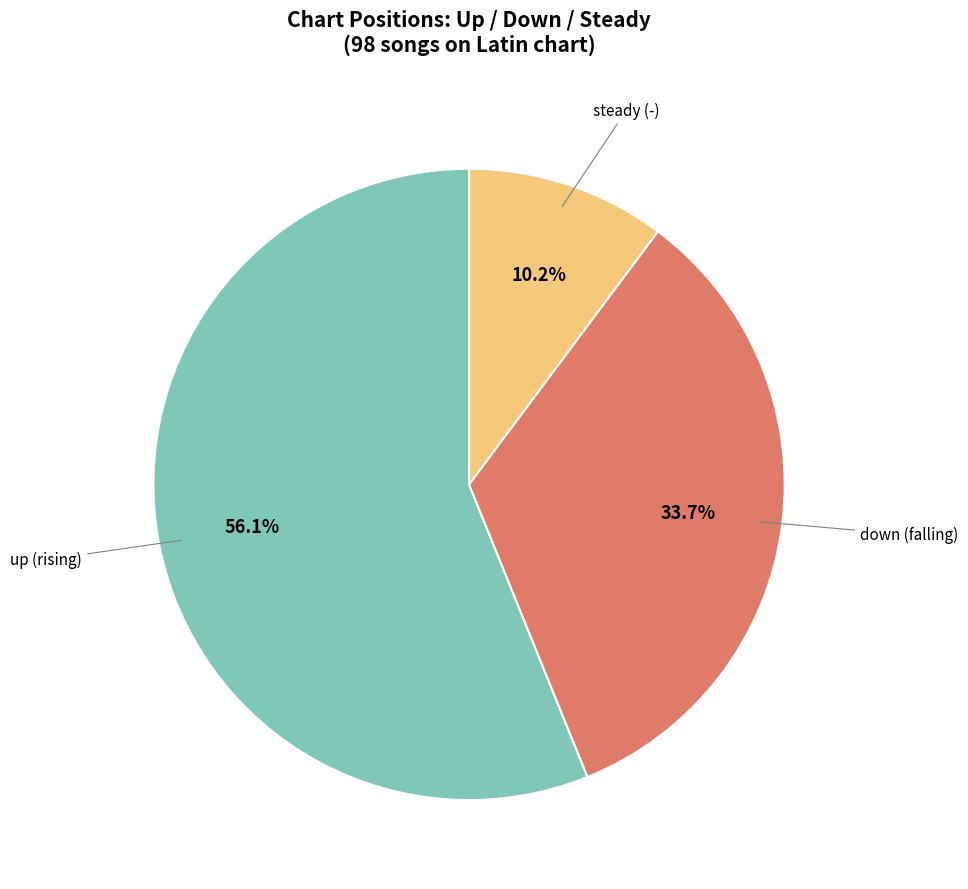

Is there any slice that represents more than half of the pie?

Yes